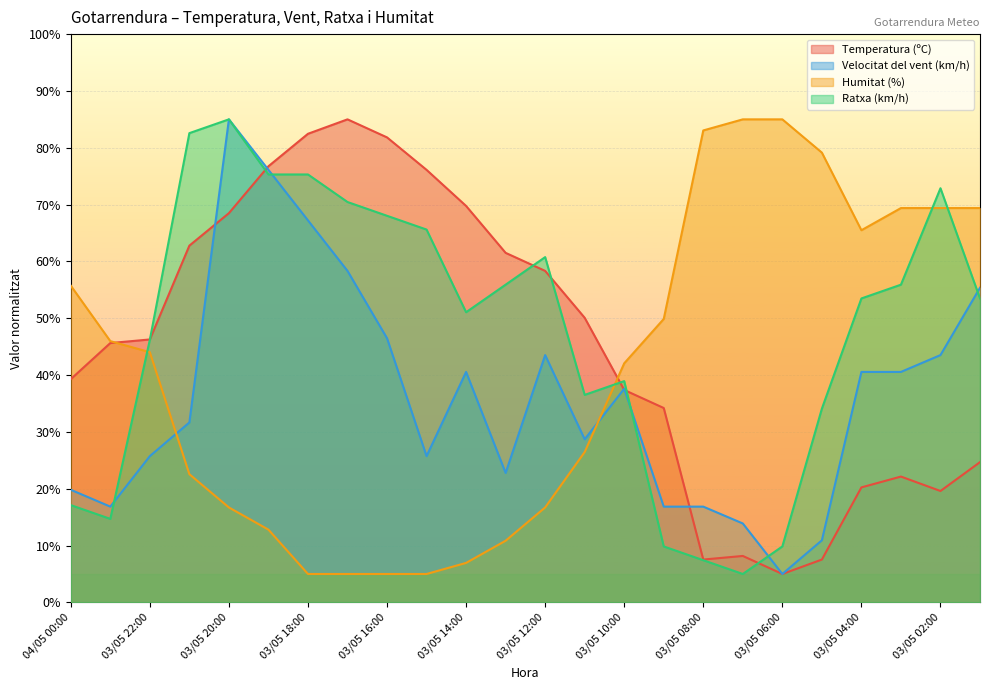

What is the value of the Ratxa (km/h) point at the 18th from the left?

5.0